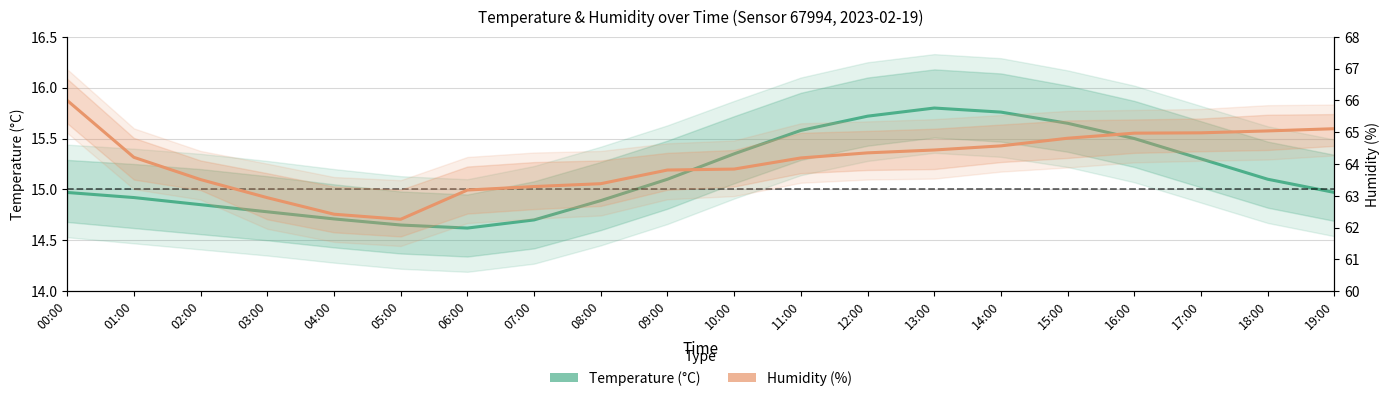

How many data points in Temperature (°C) are above 15?

10